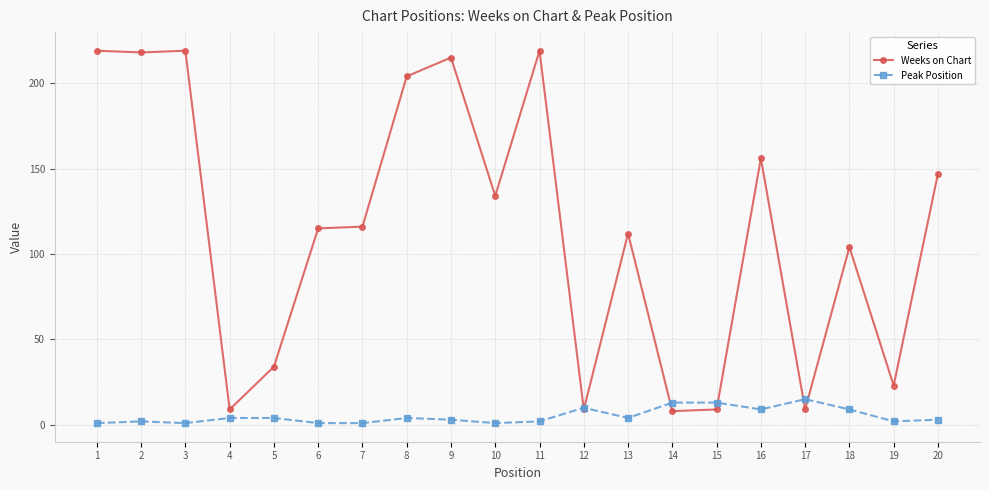

What is the difference between the maximum and minimum values in the Weeks on Chart series?

211